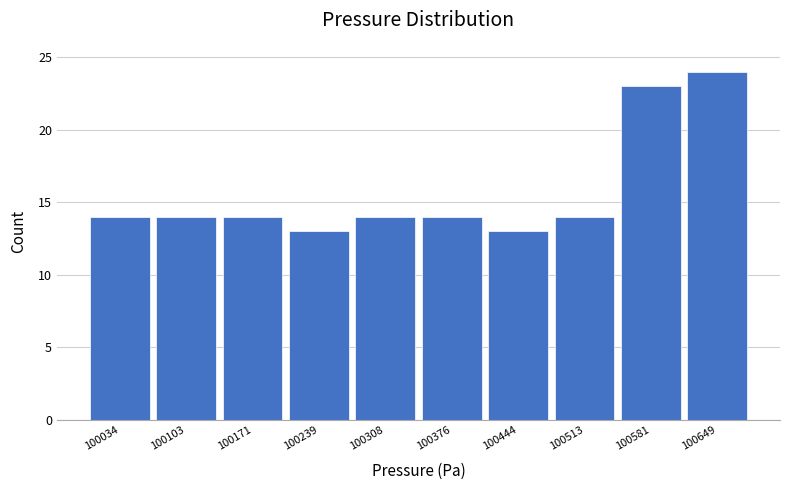

How tall is the bar that spans 100480 to 100550 on the x-axis? Neither the bar edges nor the heights are printed on the chart, so give them approximately, as read against the axes.

14